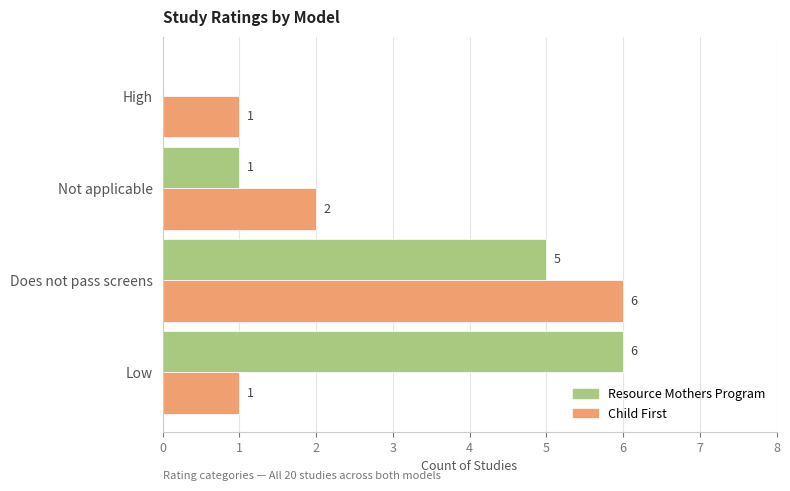

Which series has the largest total across all categories?

Resource Mothers Program